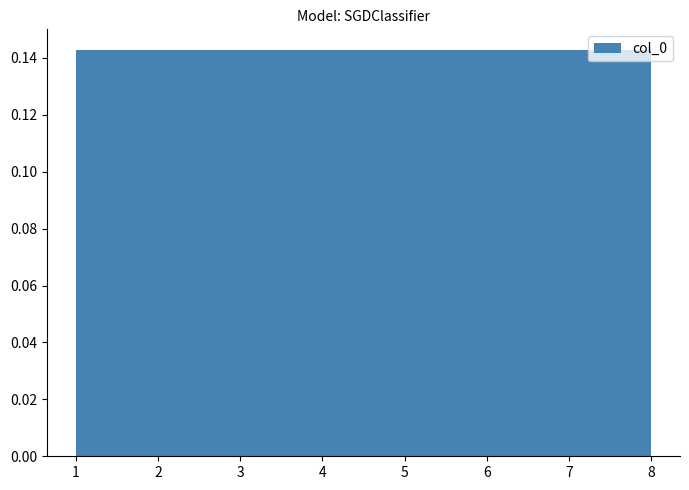

Reading left to right, list every bar in this chart as the range it spans on the x-axis followed by its height. Neither the bar edges nor the heights are printed on the chart, so give them approximately, as read against the axes.

1.0 to 1.9: 0.142
1.9 to 2.8: 0.142
2.8 to 3.6: 0.142
3.6 to 4.5: 0.142
4.5 to 5.4: 0.142
5.4 to 6.3: 0.142
6.3 to 7.1: 0.142
7.1 to 8.0: 0.142